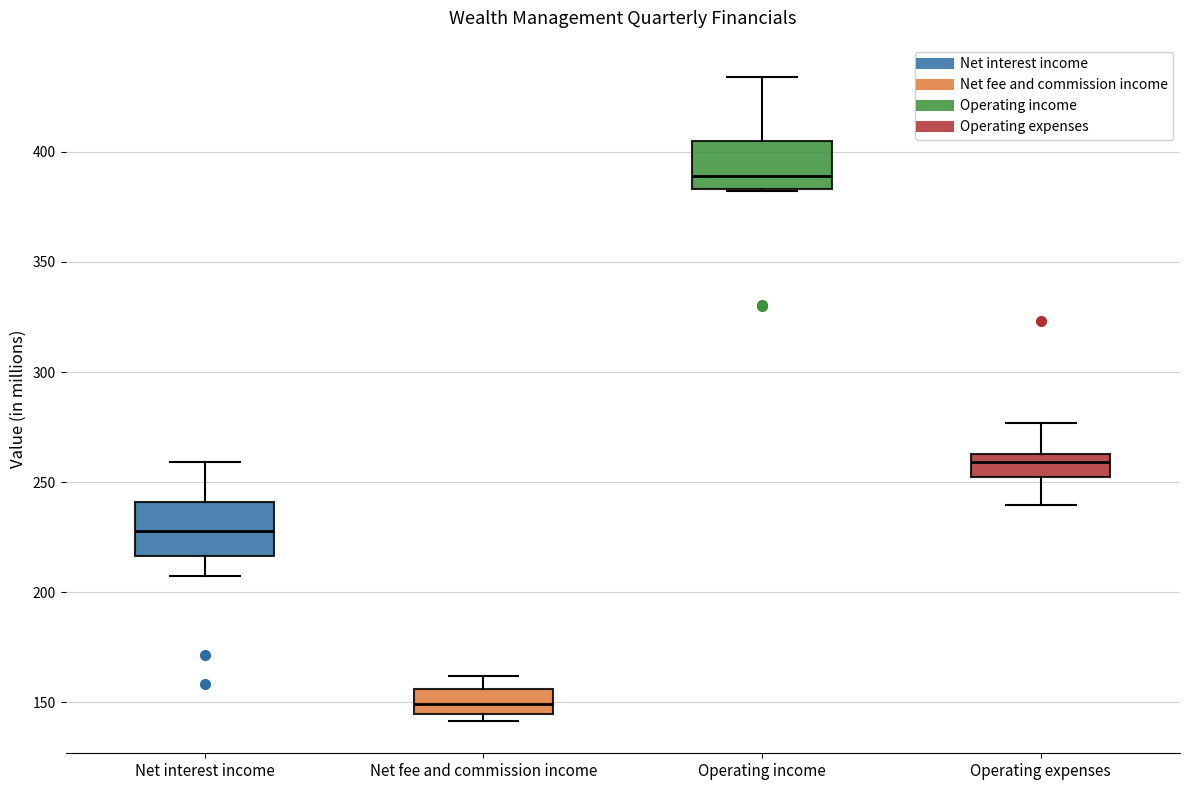

Reading left to right, transcribe this box plot: for each box, give where its median line is, the range the box spans, and where its two whiskers end, as read against the y-axis. The values are not printed on the chart, so give them approximately, as read against the axis.

Net interest income: median 230, box 215 to 240, whiskers 205 to 260
Net fee and commission income: median 150, box 145 to 155, whiskers 140 to 160
Operating income: median 390, box 385 to 405, whiskers 380 to 435
Operating expenses: median 260, box 255 to 265, whiskers 240 to 275